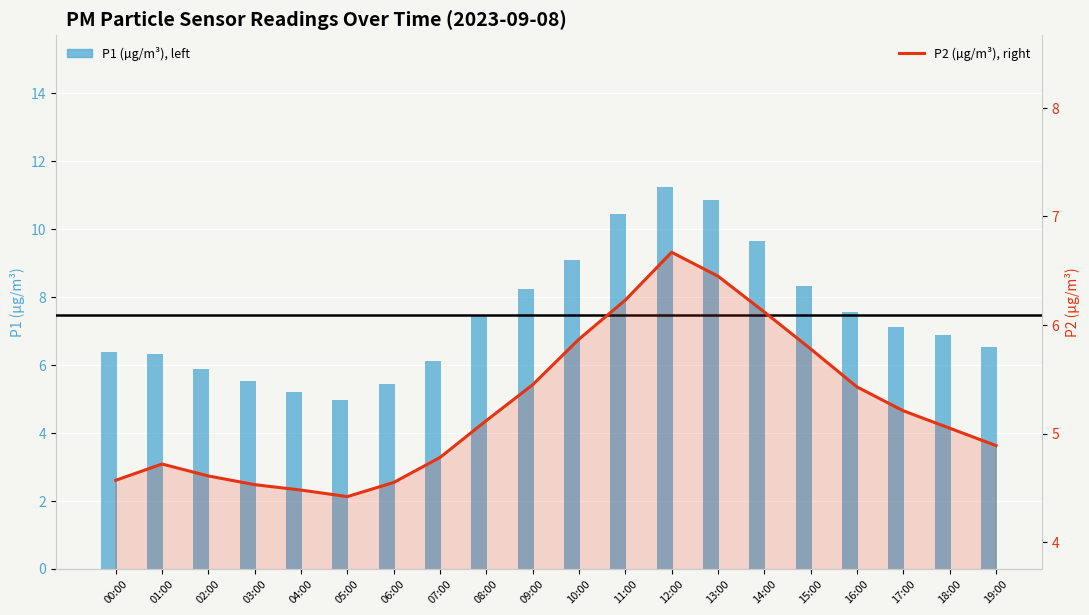

The value of P1 (µg/m³), left at 13:00 is 7.0. True or false?

False